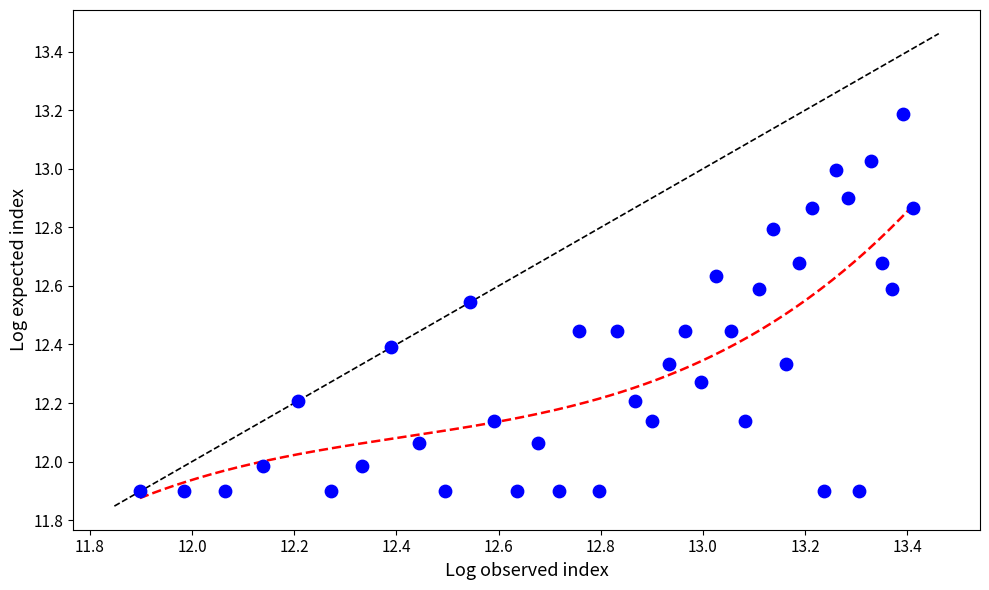

What is the range of Y values (max minus min)?

1.3